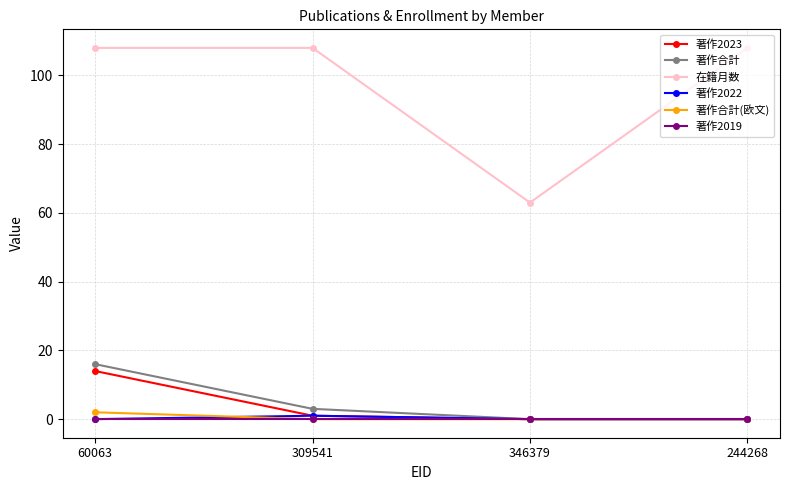

Reading left to right, list all the values displayed in this chart.

著作2023: 60063=14	309541=1	346379=0	244268=0
著作合計: 60063=16	309541=3	346379=0	244268=0
在籍月数: 60063=108	309541=108	346379=63	244268=108
著作2022: 60063=0	309541=1	346379=0	244268=0
著作合計(欧文): 60063=2	309541=0	346379=0	244268=0
著作2019: 60063=0	309541=0	346379=0	244268=0